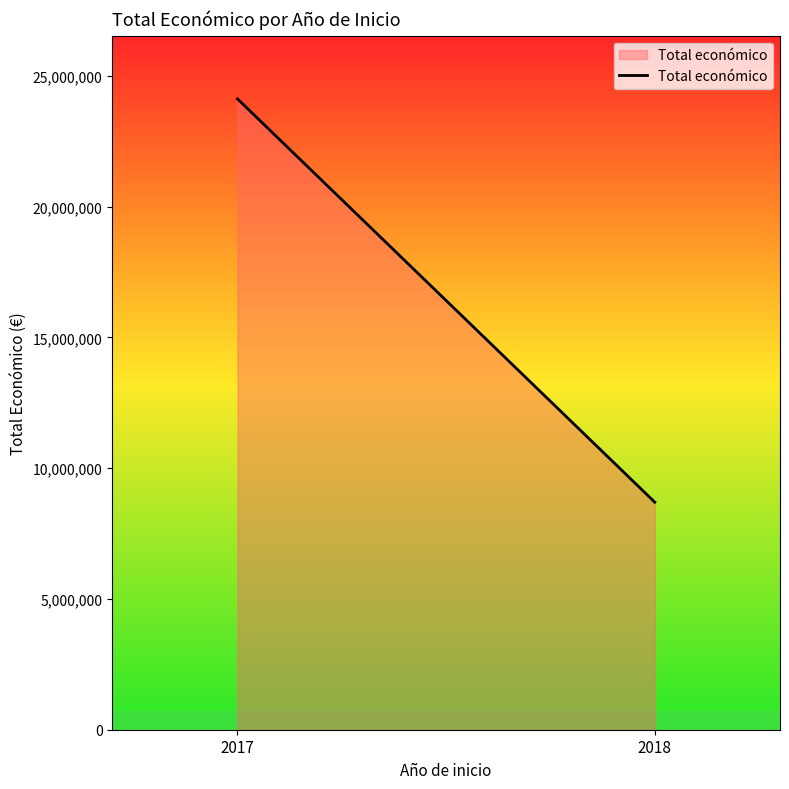

Read the value at 2017, to the nearest 50.

24116150